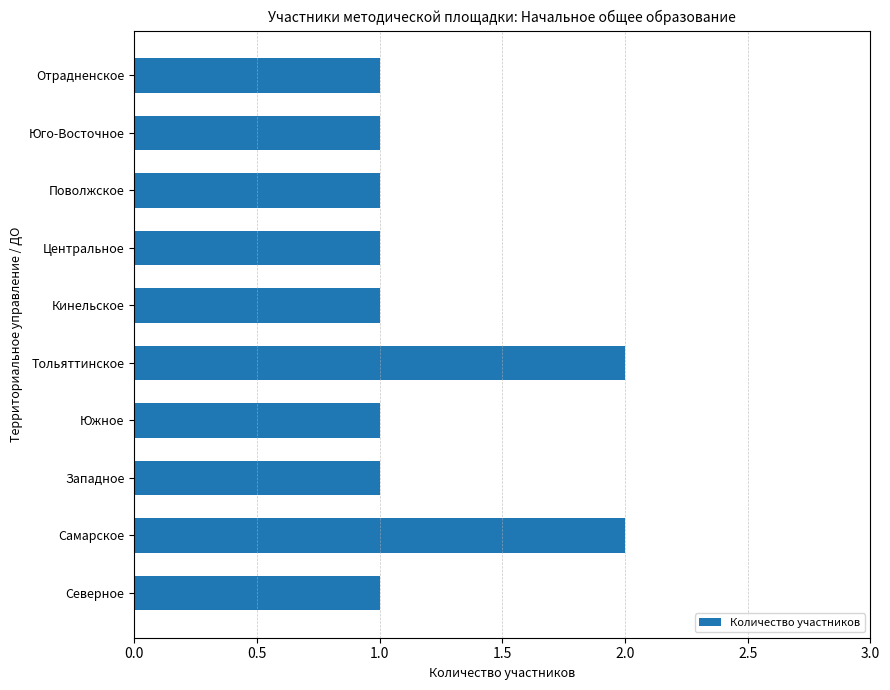

How many bars are there in total?

10